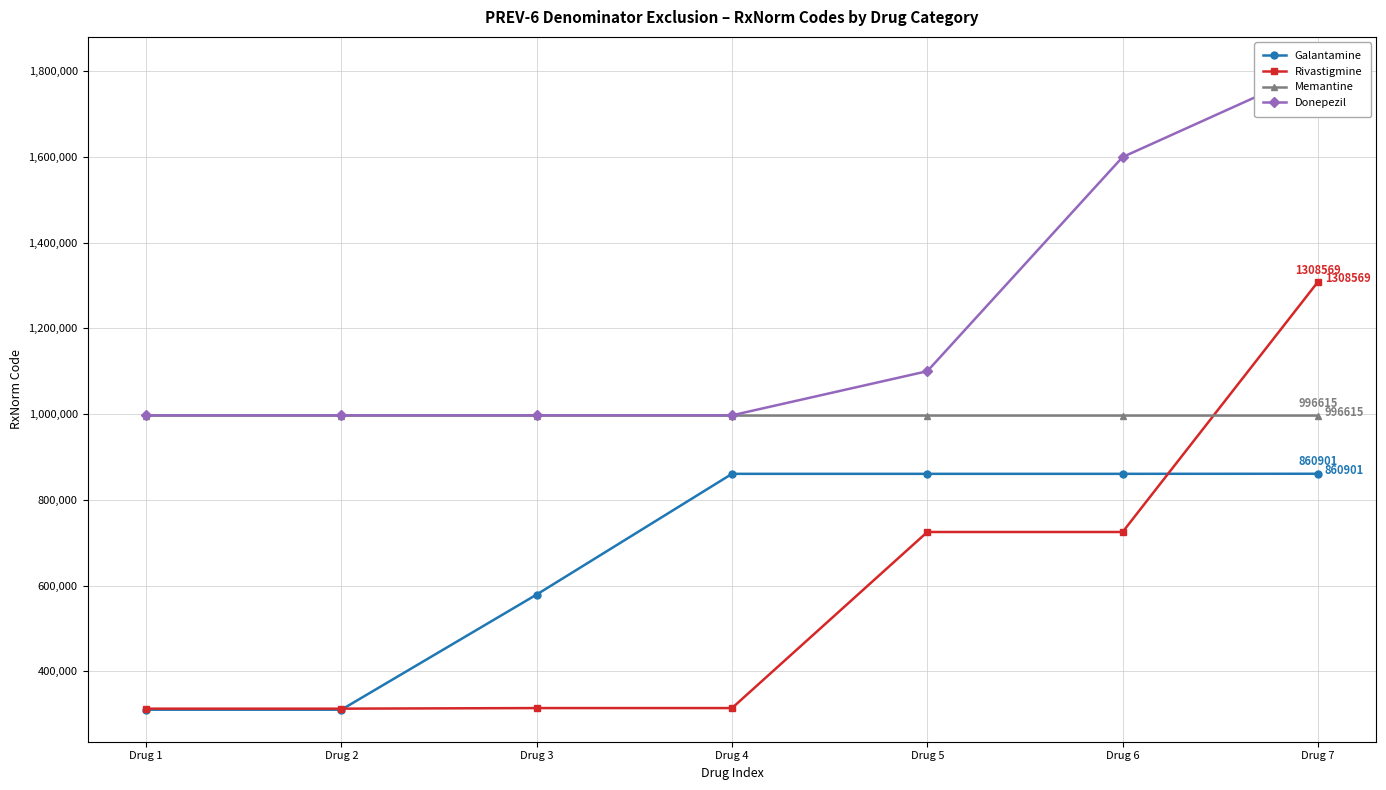

True or false: Memantine has a value of 996572 at Drug 3.

True